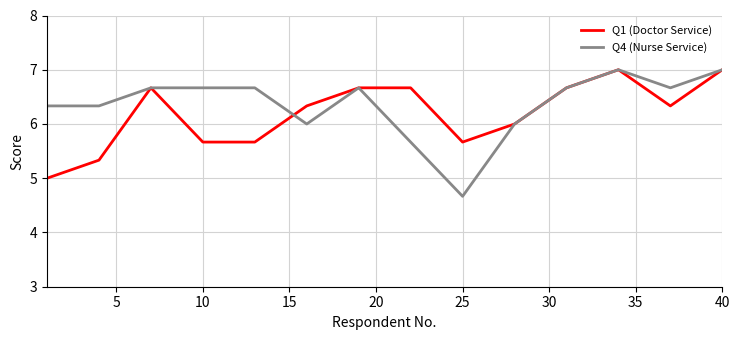

What is the sum of all Q4 (Nurse Service) values?

89.0